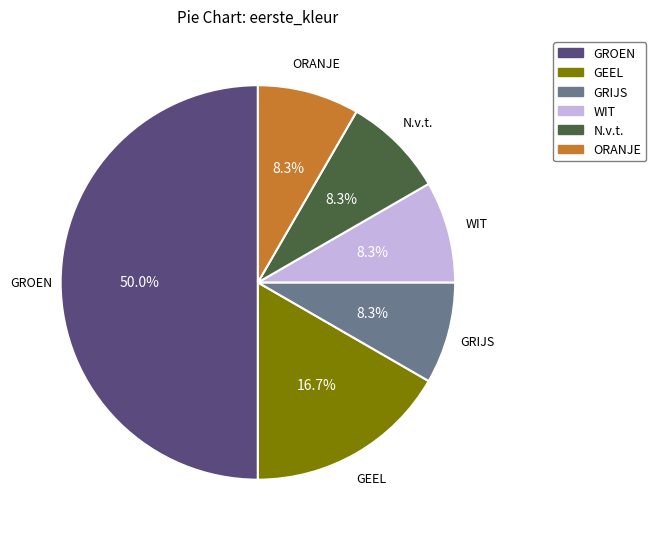

What percentage is NOT represented by ORANJE?

91.7%